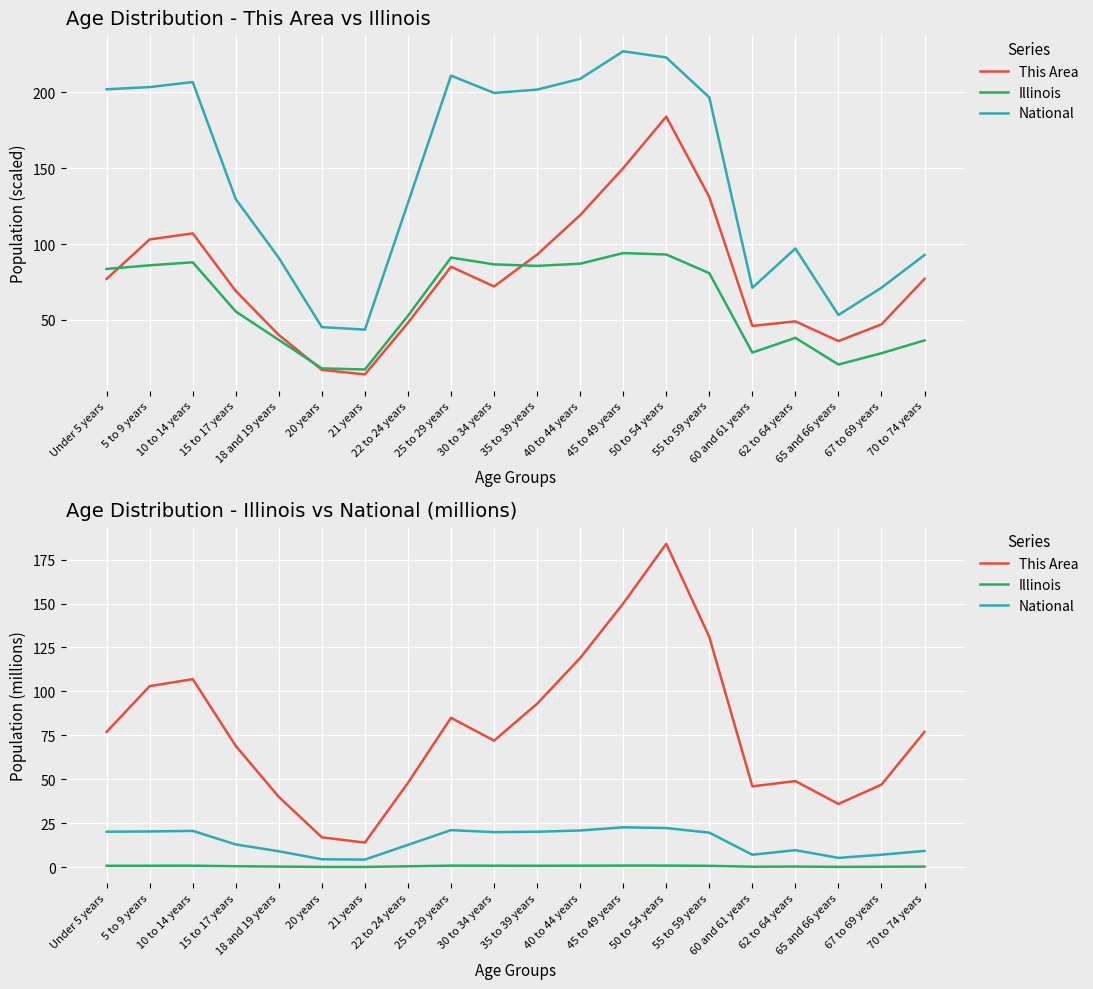

Is the value of Illinois at 18 and 19 years greater than the value of National at 15 to 17 years?

No